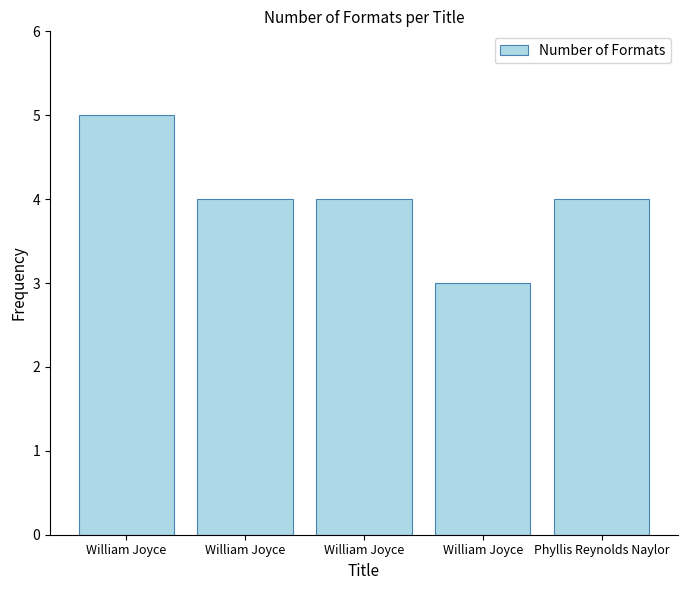

How many bars are there in total?

5